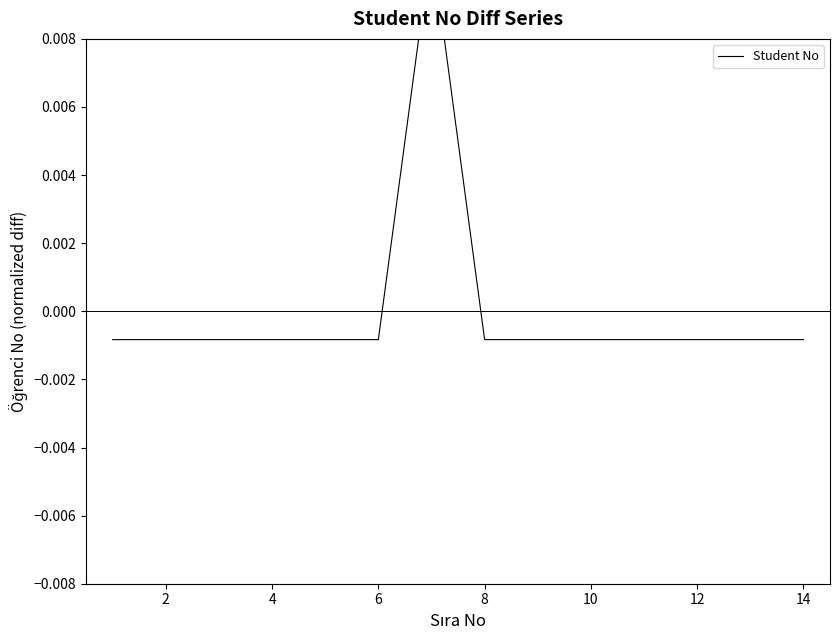

The value at 14 is -0.0. True or false?

True